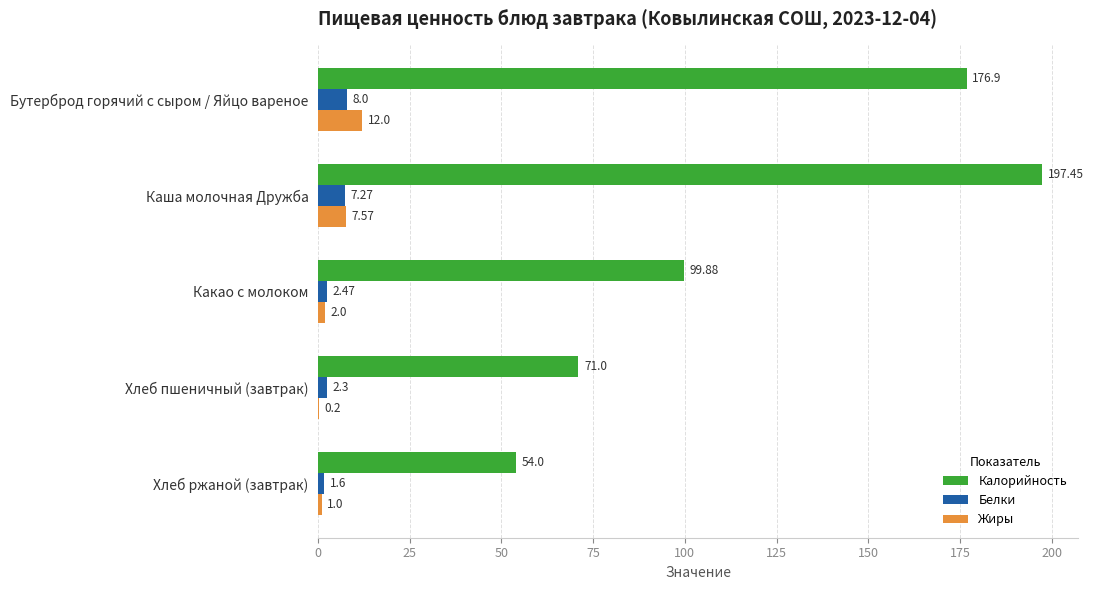

What is the sum of the Калорийность values at Хлеб ржаной (завтрак) and Хлеб пшеничный (завтрак)?

125.0